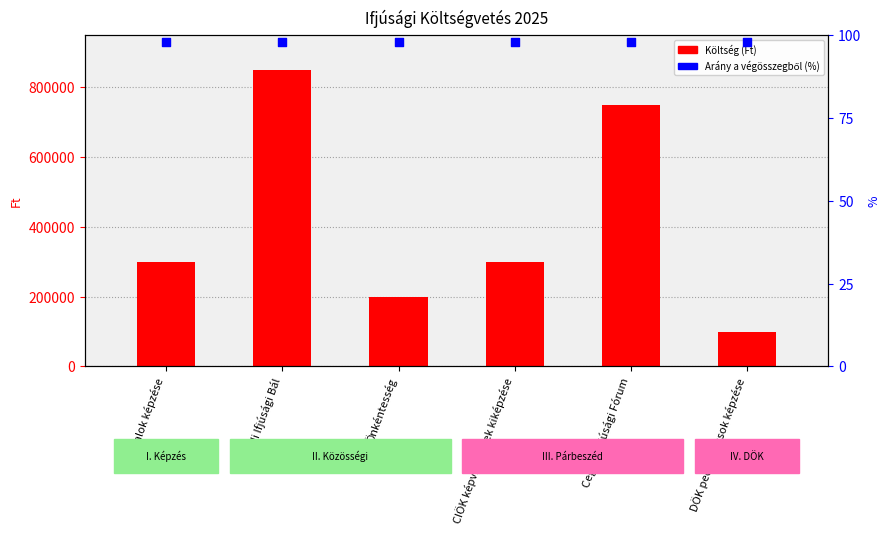

What is the total value across all series at Önkéntesség?

200098